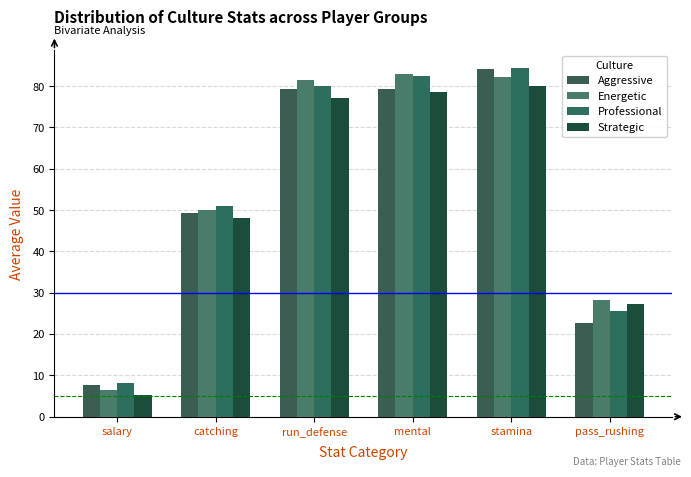

Is the value of Professional at run_defense greater than the value of Aggressive at stamina?

No